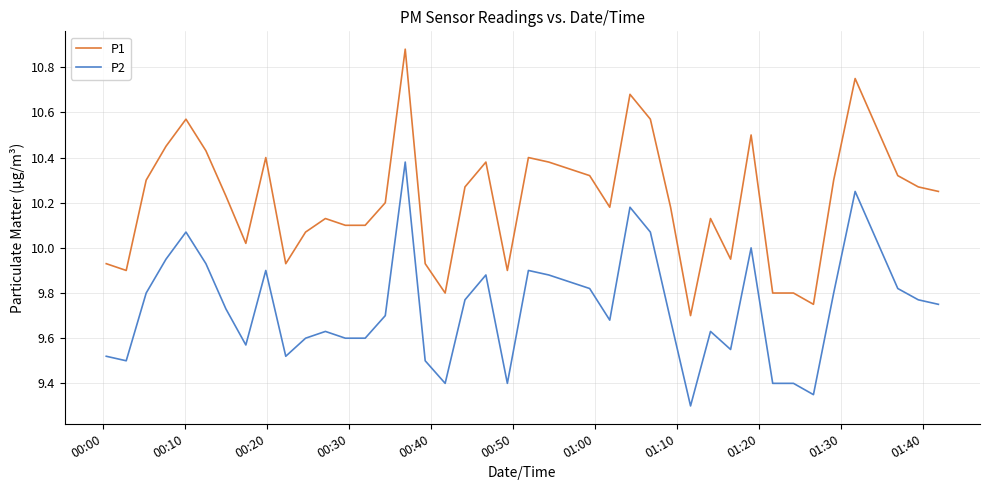

True or false: P1 and P2 intersect in this chart.

False